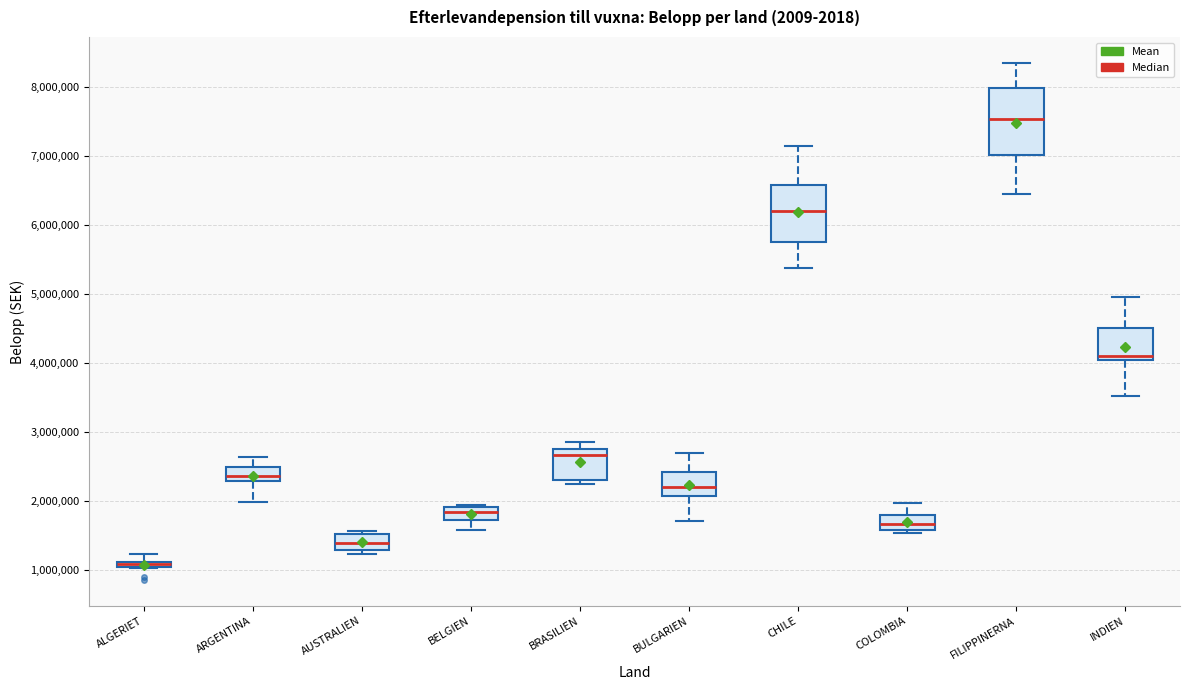

Where is the lower edge of the box for BULGARIEN on the y-axis? The values are not printed on the chart, so give them approximately, as read against the axis.

2100000